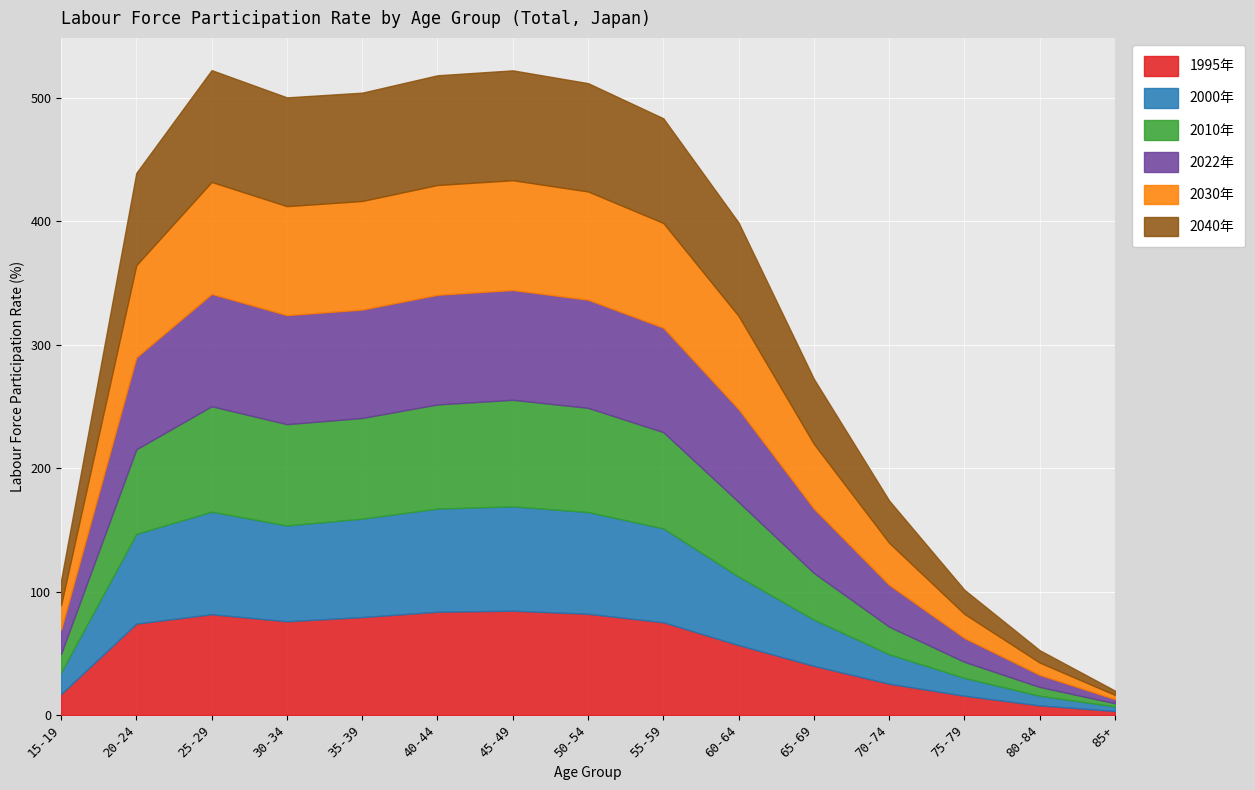

Where is the first local maximum for 2010年?

25-29